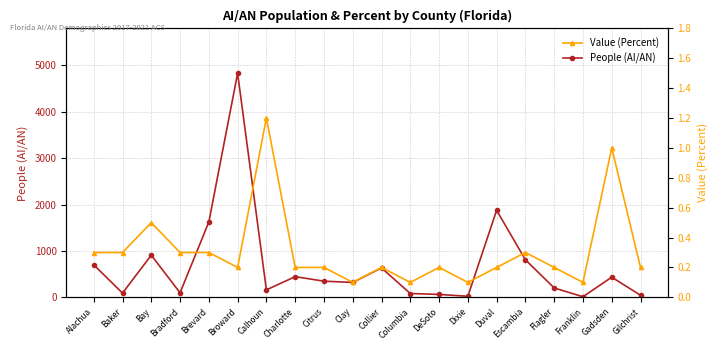

Read the Value (Percent) value at Brevard.

0.3